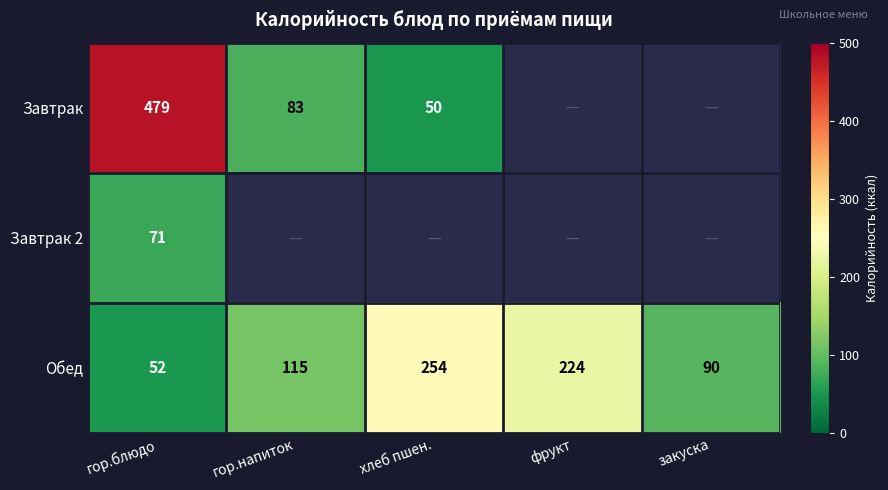

Is the value of Завтрак 2 at гор.блюдо greater than the value of Обед at закуска?

No